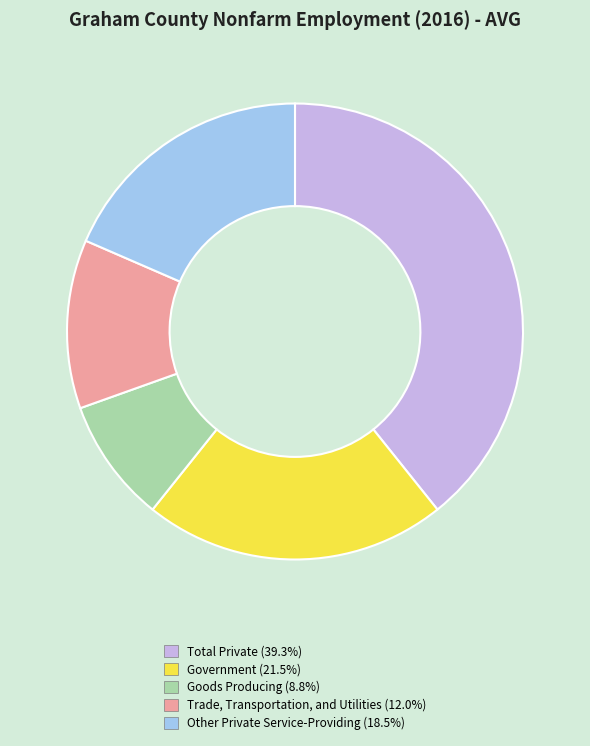

Between Government and Goods Producing, which is larger?

Government